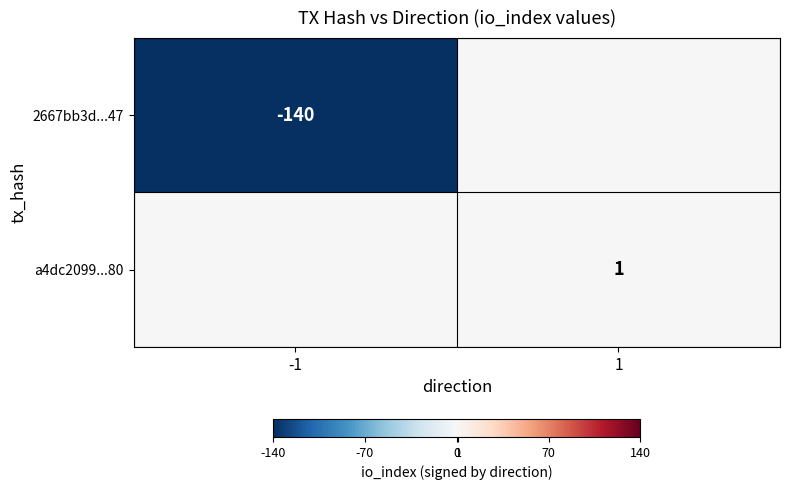

Is the value of 2667bb3d...47 at -1 greater than the value of a4dc2099...80 at 1?

No